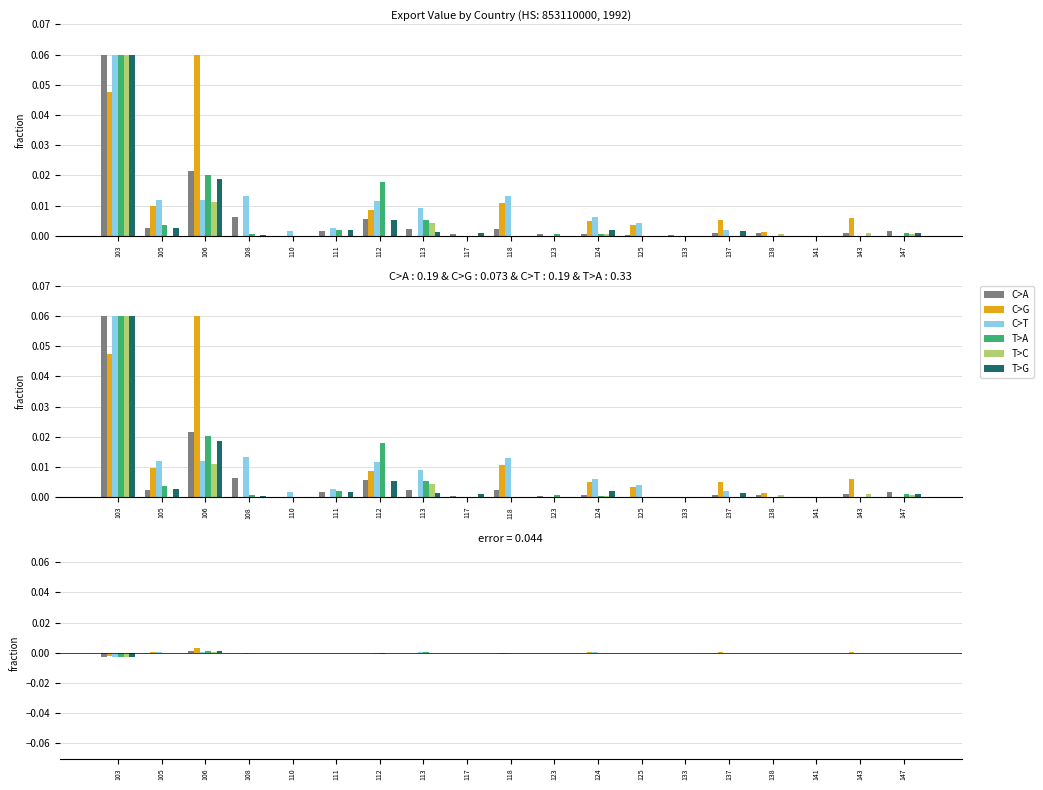

How many bars are there in each group?

6